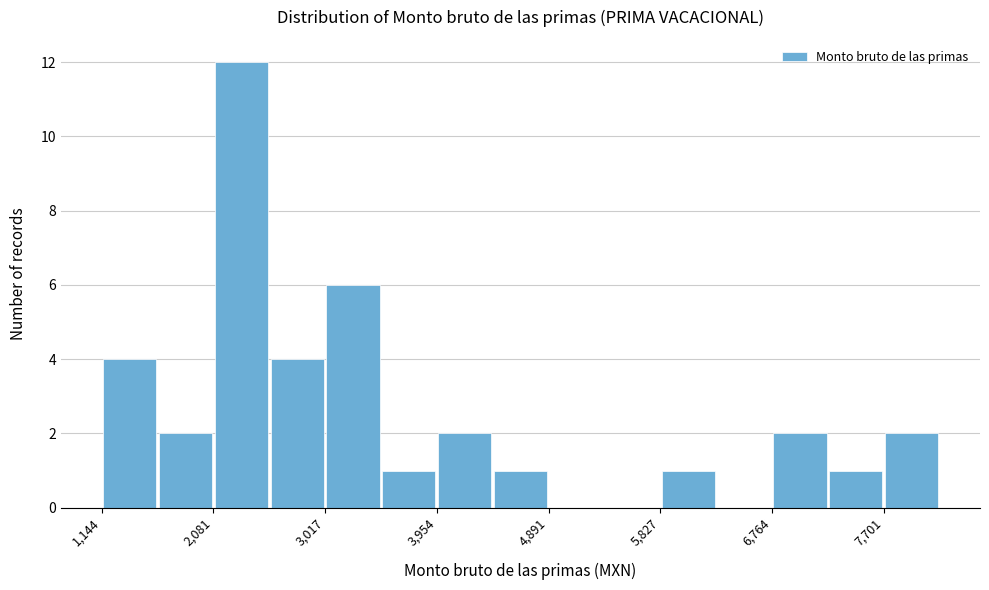

Reading left to right, list every bar in this chart as the range it spans on the x-axis followed by its height. Neither the bar edges nor the heights are printed on the chart, so give them approximately, as read against the axes.

1100 to 1600: 4
1600 to 2100: 2
2100 to 2500: 12
2500 to 3000: 4
3000 to 3500: 6
3500 to 4000: 1
4000 to 4400: 2
4400 to 4900: 1
4900 to 5400: 0
5400 to 5800: 0
5800 to 6300: 1
6300 to 6800: 0
6800 to 7200: 2
7200 to 7700: 1
7700 to 8200: 2